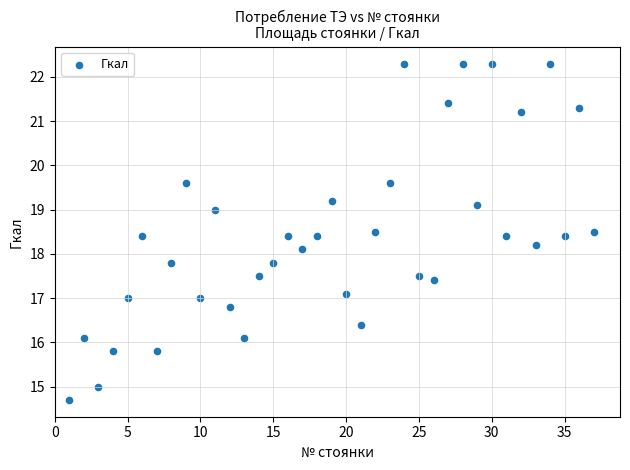

What Y value in the scatter plot is closest to 18?

18.1